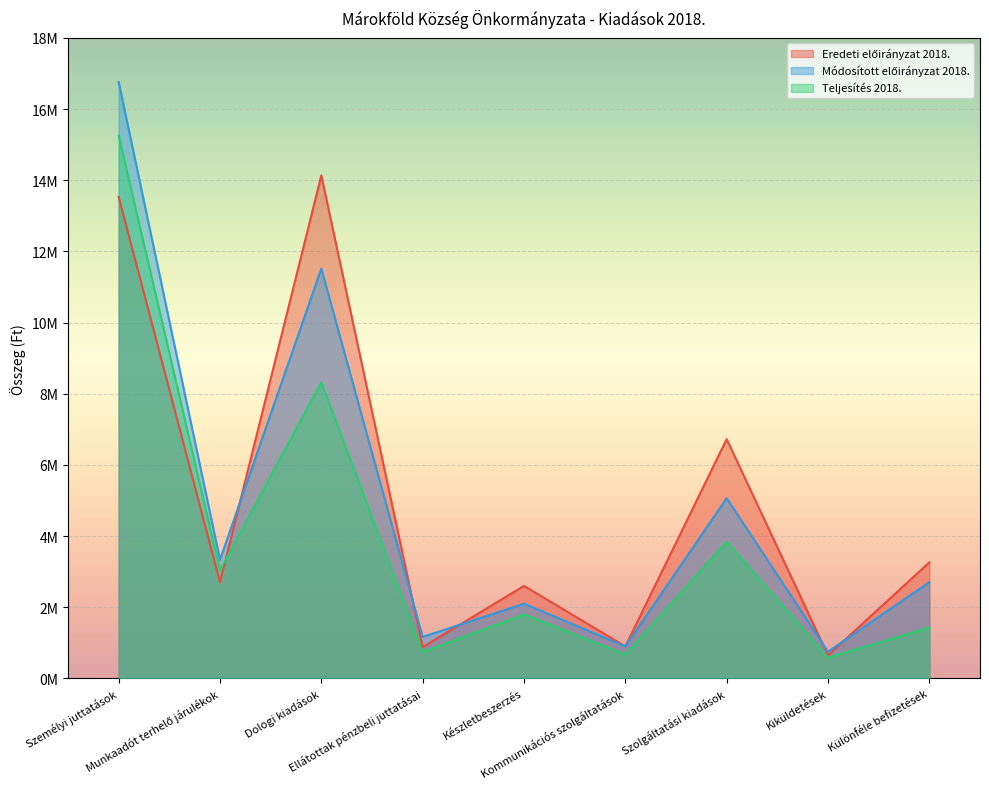

At which label is Eredeti előirányzat 2018. closest to 7392375?

Szolgáltatási kiadások